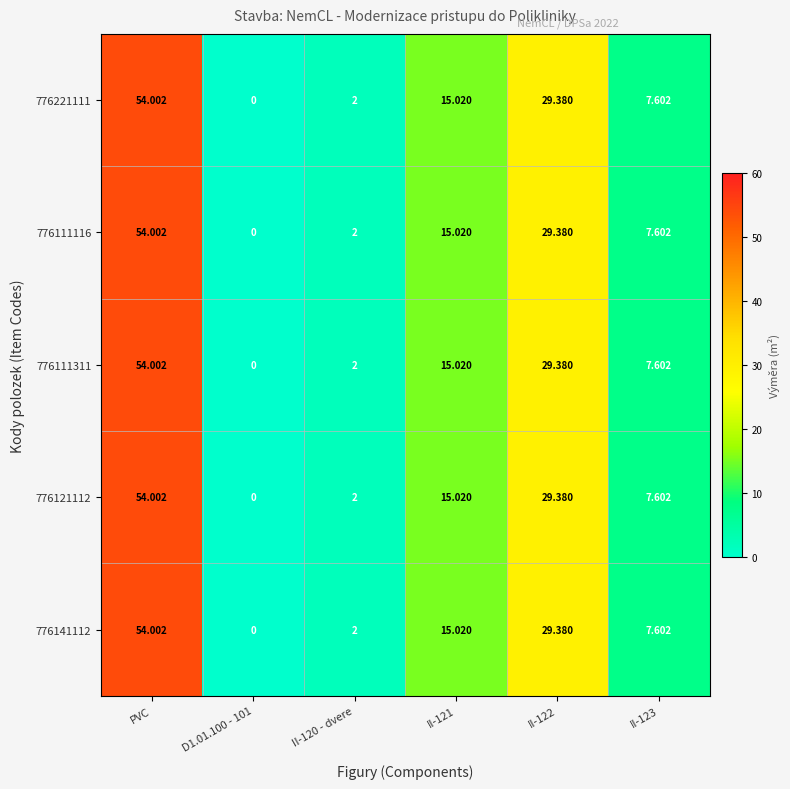

At which category is the sum across all series the highest?

PVC